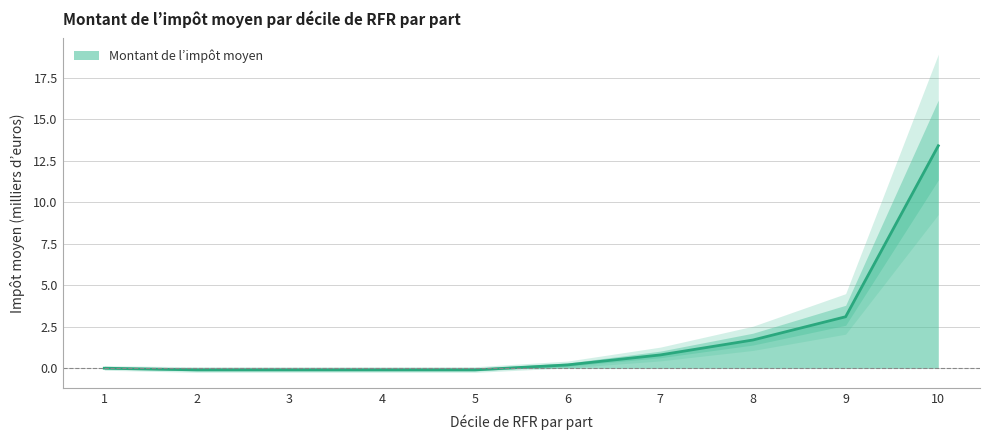

Reading left to right, extract all data points from this chart.

0.0	-0.1	-0.1	-0.1	-0.1	0.2	0.8	1.7	3.1	13.4